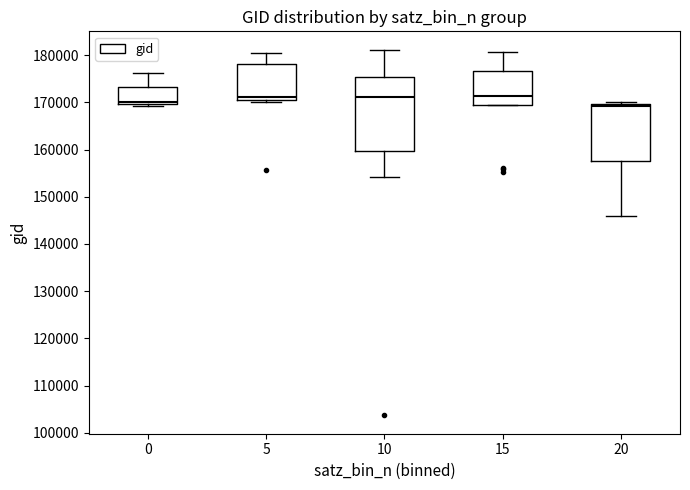

Comparing the boxes themselves (not the whiskers), which one is the tallest?

10